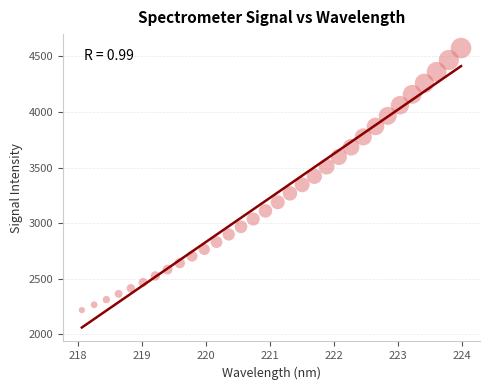

What is the range of Y values (max minus min)?

2359.0